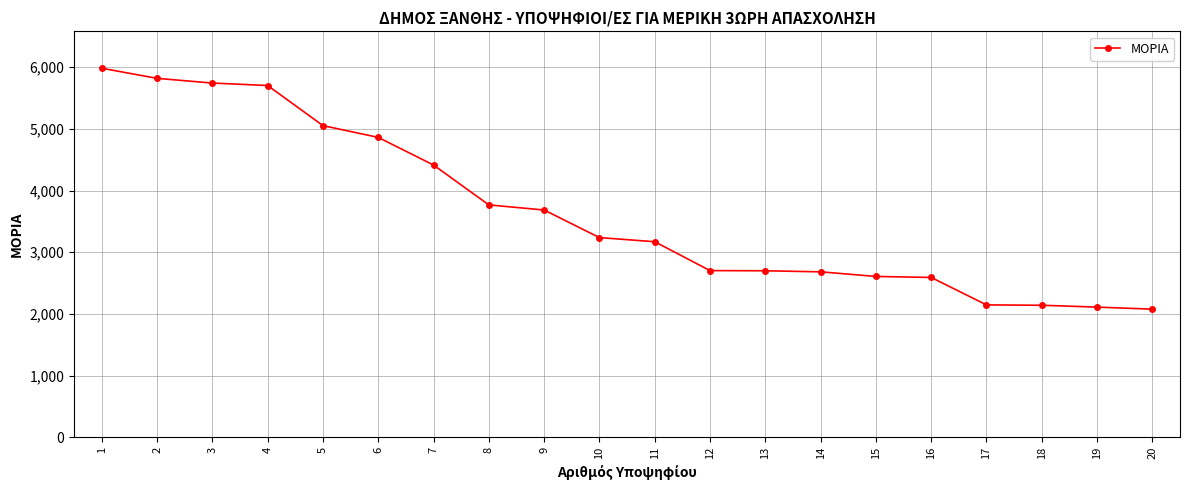

What value does the data have at 9?

3685